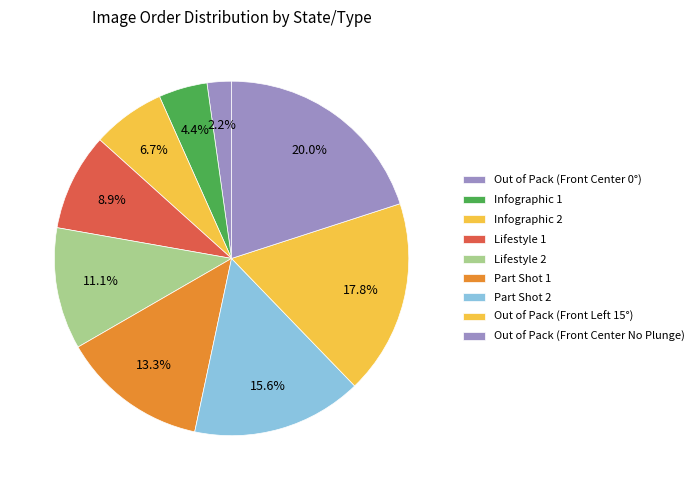

Rank the categories by value from lowest to highest.

Out of Pack (Front Center 0°), Infographic 1, Infographic 2, Lifestyle 1, Lifestyle 2, Part Shot 1, Part Shot 2, Out of Pack (Front Left 15°), Out of Pack (Front Center No Plunge)